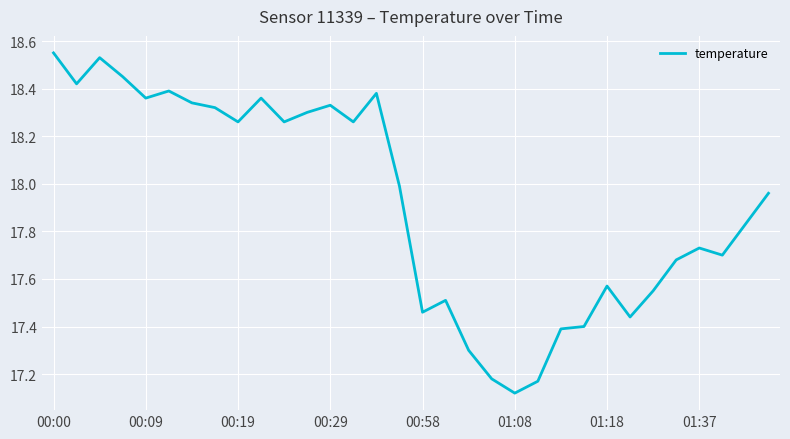

True or false: there are more than 0 points higher than both neighbors.

True